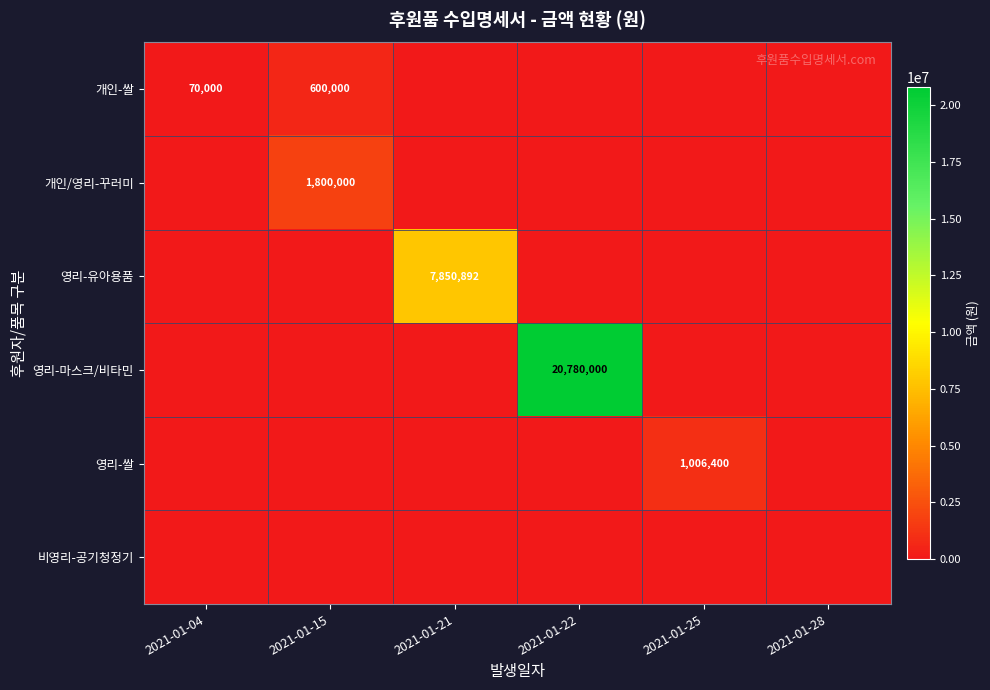

What is the maximum value shown in the chart?

20780000